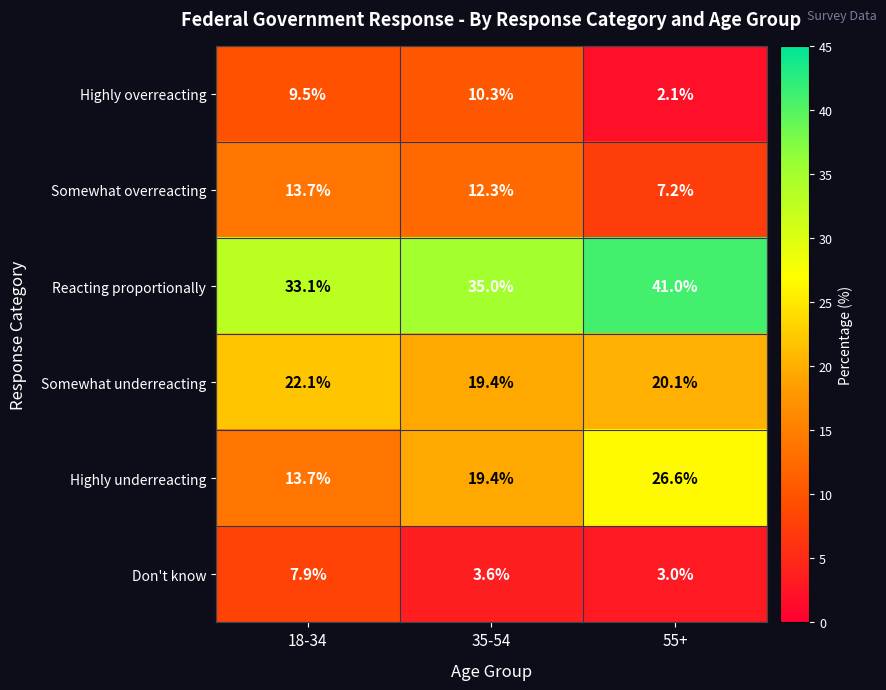

What is the sum of all Don't know values?

14.5